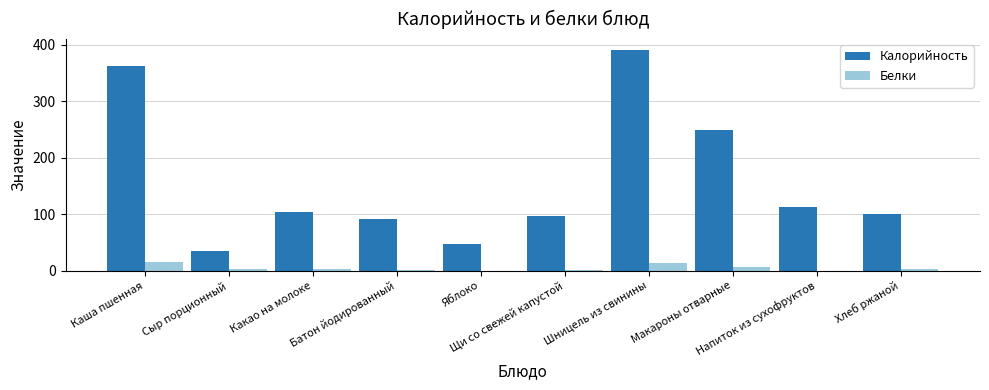

What is the sum of all Белки values?

49.4